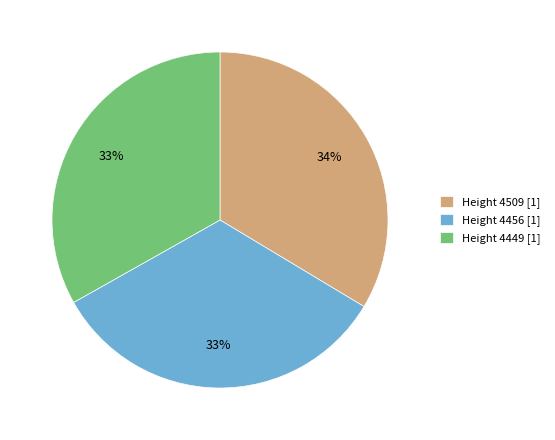

Approximately how many times larger is the value at Height 4456 [1] compared to Height 4509 [1]?

1.0